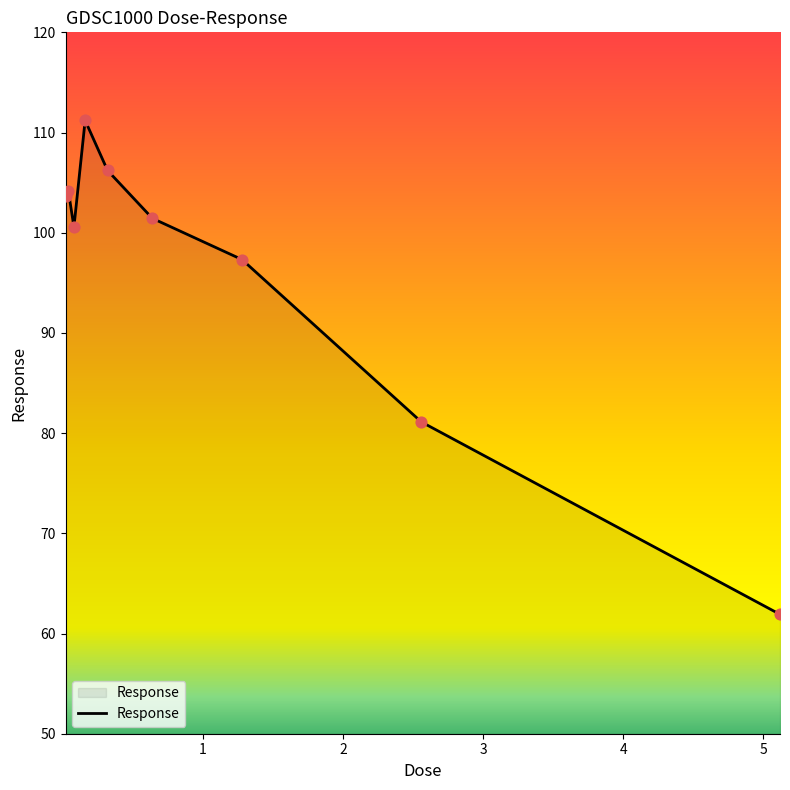

What is the smallest value displayed?

61.9